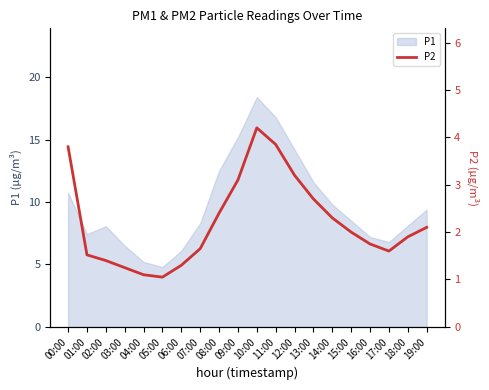

Is it true that P1 equals 8.2 at 04:00?

False